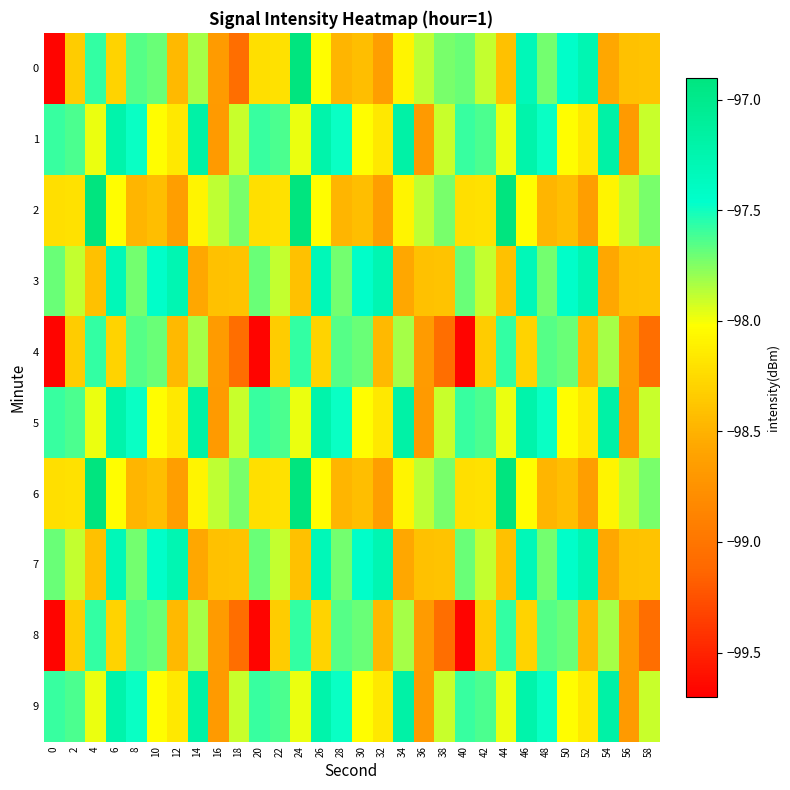

Reading left to right, list all the values displayed in this chart.

0: 0=-99.7	2=-98.3	4=-97.6	6=-98.3	8=-97.6	10=-97.7	12=-98.5	14=-97.8	16=-98.7	18=-99.1	20=-98.2	22=-98.2	24=-96.9	26=-98.0	28=-98.5	30=-98.4	32=-98.6	34=-98.1	36=-97.9	38=-97.7	40=-97.7	42=-97.9	44=-98.4	46=-97.3	48=-97.7	50=-97.4	52=-97.3	54=-98.6	56=-98.4	58=-98.4
1: 0=-97.6	2=-97.6	4=-98.0	6=-97.2	8=-97.5	10=-98.0	12=-98.2	14=-97.2	16=-98.7	18=-97.9	20=-97.6	22=-97.6	24=-98.0	26=-97.2	28=-97.5	30=-98.0	32=-98.2	34=-97.2	36=-98.7	38=-97.9	40=-97.6	42=-97.6	44=-98.0	46=-97.2	48=-97.5	50=-98.0	52=-98.2	54=-97.2	56=-98.7	58=-97.9
2: 0=-98.2	2=-98.2	4=-96.9	6=-98.0	8=-98.5	10=-98.4	12=-98.6	14=-98.1	16=-97.9	18=-97.7	20=-98.2	22=-98.2	24=-96.9	26=-98.0	28=-98.5	30=-98.4	32=-98.6	34=-98.1	36=-97.9	38=-97.7	40=-98.2	42=-98.2	44=-96.9	46=-98.0	48=-98.5	50=-98.4	52=-98.6	54=-98.1	56=-97.9	58=-97.7
3: 0=-97.7	2=-97.9	4=-98.4	6=-97.3	8=-97.7	10=-97.4	12=-97.3	14=-98.6	16=-98.4	18=-98.4	20=-97.7	22=-97.9	24=-98.4	26=-97.3	28=-97.7	30=-97.4	32=-97.3	34=-98.6	36=-98.4	38=-98.4	40=-97.7	42=-97.9	44=-98.4	46=-97.3	48=-97.7	50=-97.4	52=-97.3	54=-98.6	56=-98.4	58=-98.4
4: 0=-99.7	2=-98.3	4=-97.6	6=-98.3	8=-97.6	10=-97.7	12=-98.5	14=-97.8	16=-98.7	18=-99.1	20=-99.7	22=-98.3	24=-97.6	26=-98.3	28=-97.6	30=-97.7	32=-98.5	34=-97.8	36=-98.7	38=-99.1	40=-99.7	42=-98.3	44=-97.6	46=-98.3	48=-97.6	50=-97.7	52=-98.5	54=-97.8	56=-98.7	58=-99.1
5: 0=-97.6	2=-97.6	4=-98.0	6=-97.2	8=-97.5	10=-98.0	12=-98.2	14=-97.2	16=-98.7	18=-97.9	20=-97.6	22=-97.6	24=-98.0	26=-97.2	28=-97.5	30=-98.0	32=-98.2	34=-97.2	36=-98.7	38=-97.9	40=-97.6	42=-97.6	44=-98.0	46=-97.2	48=-97.5	50=-98.0	52=-98.2	54=-97.2	56=-98.7	58=-97.9
6: 0=-98.2	2=-98.2	4=-96.9	6=-98.0	8=-98.5	10=-98.4	12=-98.6	14=-98.1	16=-97.9	18=-97.7	20=-98.2	22=-98.2	24=-96.9	26=-98.0	28=-98.5	30=-98.4	32=-98.6	34=-98.1	36=-97.9	38=-97.7	40=-98.2	42=-98.2	44=-96.9	46=-98.0	48=-98.5	50=-98.4	52=-98.6	54=-98.1	56=-97.9	58=-97.7
7: 0=-97.7	2=-97.9	4=-98.4	6=-97.3	8=-97.7	10=-97.4	12=-97.3	14=-98.6	16=-98.4	18=-98.4	20=-97.7	22=-97.9	24=-98.4	26=-97.3	28=-97.7	30=-97.4	32=-97.3	34=-98.6	36=-98.4	38=-98.4	40=-97.7	42=-97.9	44=-98.4	46=-97.3	48=-97.7	50=-97.4	52=-97.3	54=-98.6	56=-98.4	58=-98.4
8: 0=-99.7	2=-98.3	4=-97.6	6=-98.3	8=-97.6	10=-97.7	12=-98.5	14=-97.8	16=-98.7	18=-99.1	20=-99.7	22=-98.3	24=-97.6	26=-98.3	28=-97.6	30=-97.7	32=-98.5	34=-97.8	36=-98.7	38=-99.1	40=-99.7	42=-98.3	44=-97.6	46=-98.3	48=-97.6	50=-97.7	52=-98.5	54=-97.8	56=-98.7	58=-99.1
9: 0=-97.6	2=-97.6	4=-98.0	6=-97.2	8=-97.5	10=-98.0	12=-98.2	14=-97.2	16=-98.7	18=-97.9	20=-97.6	22=-97.6	24=-98.0	26=-97.2	28=-97.5	30=-98.0	32=-98.2	34=-97.2	36=-98.7	38=-97.9	40=-97.6	42=-97.6	44=-98.0	46=-97.2	48=-97.5	50=-98.0	52=-98.2	54=-97.2	56=-98.7	58=-97.9